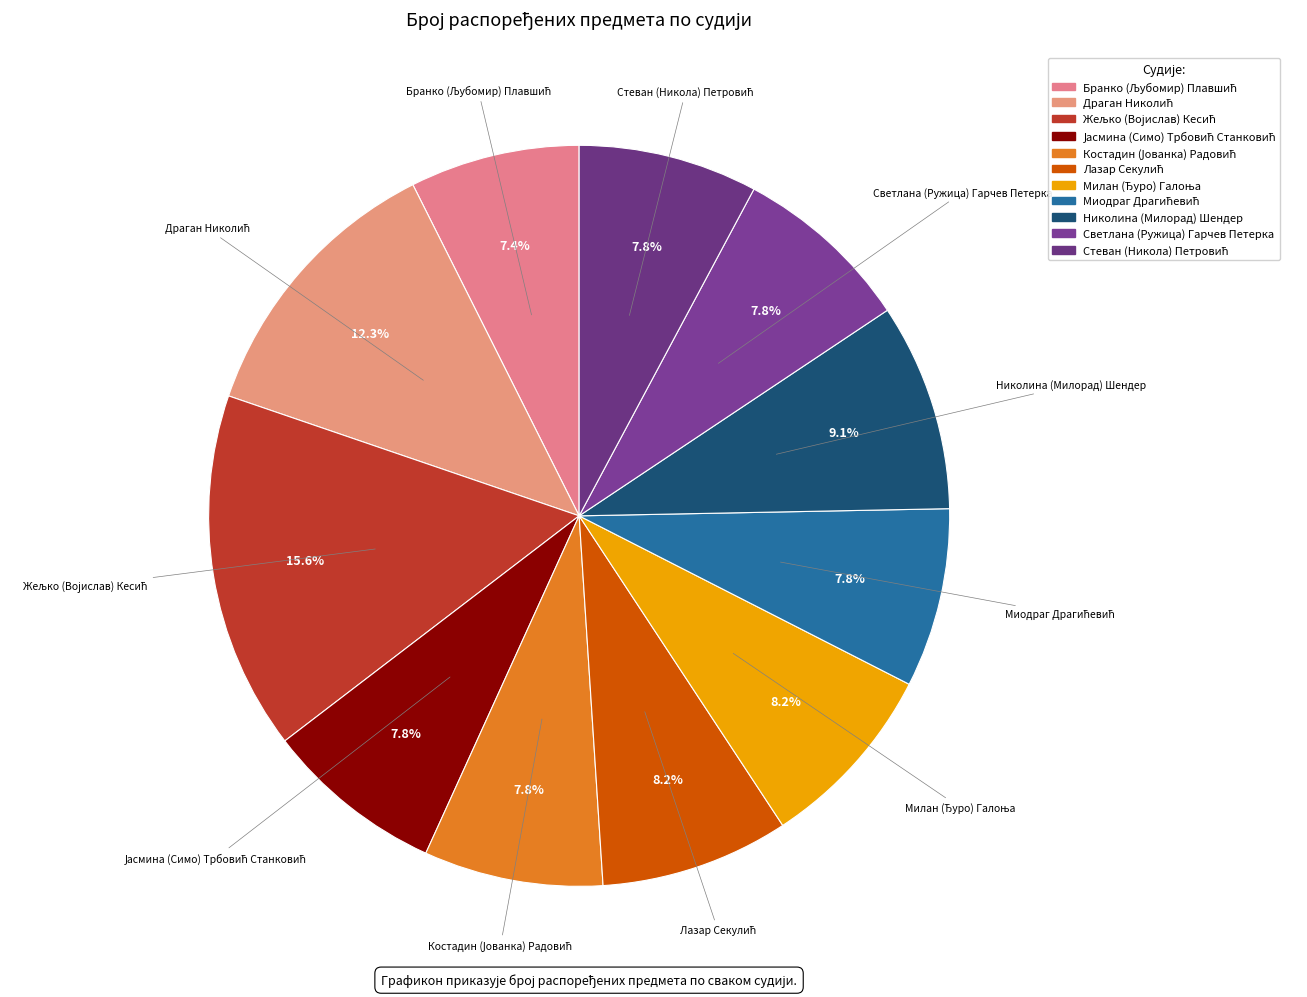

Does any single category account for the majority?

No